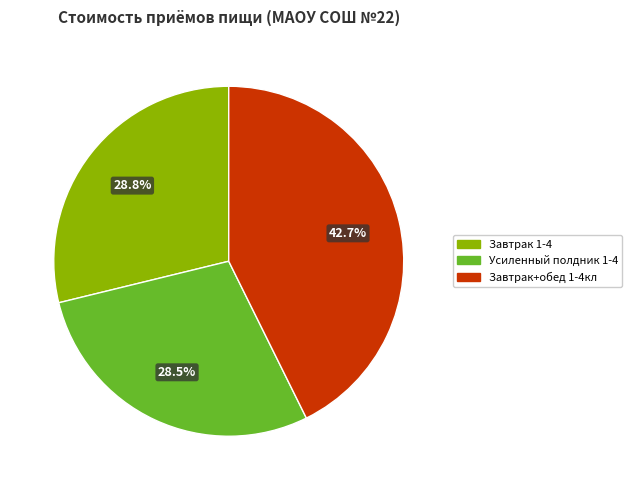

Is there any slice that represents more than half of the pie?

No